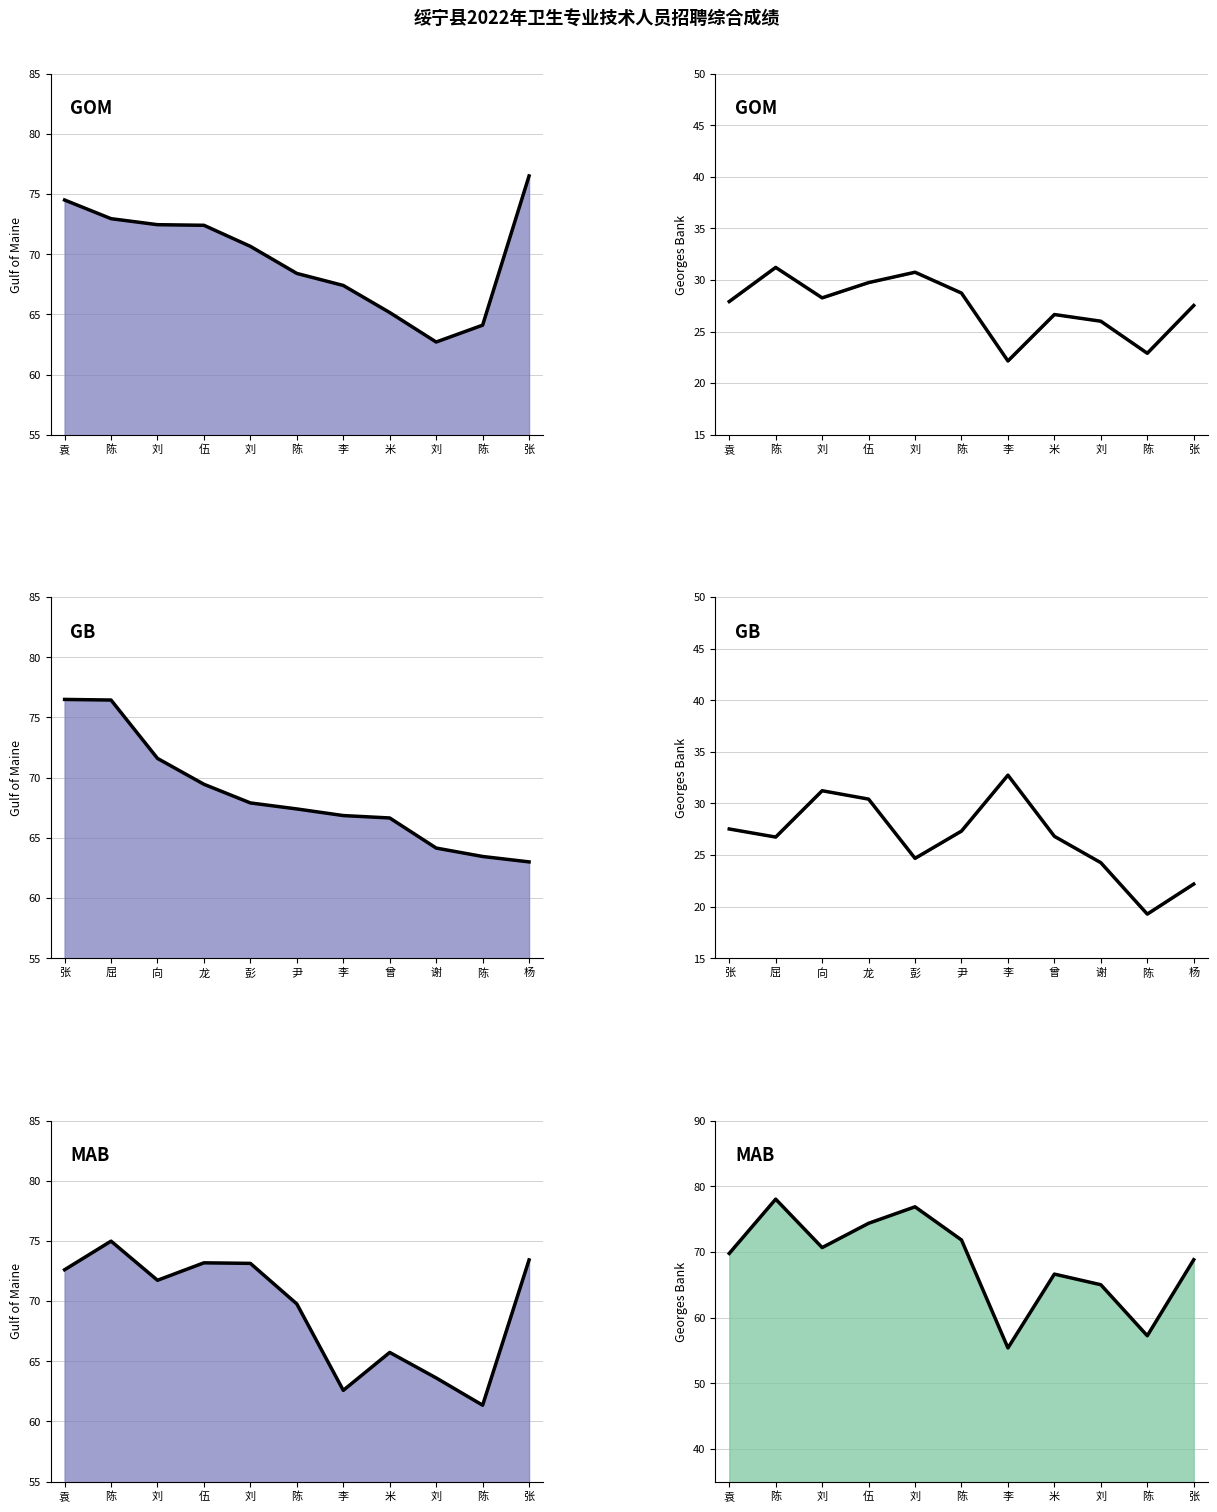

What is the sum of all values?

754.5